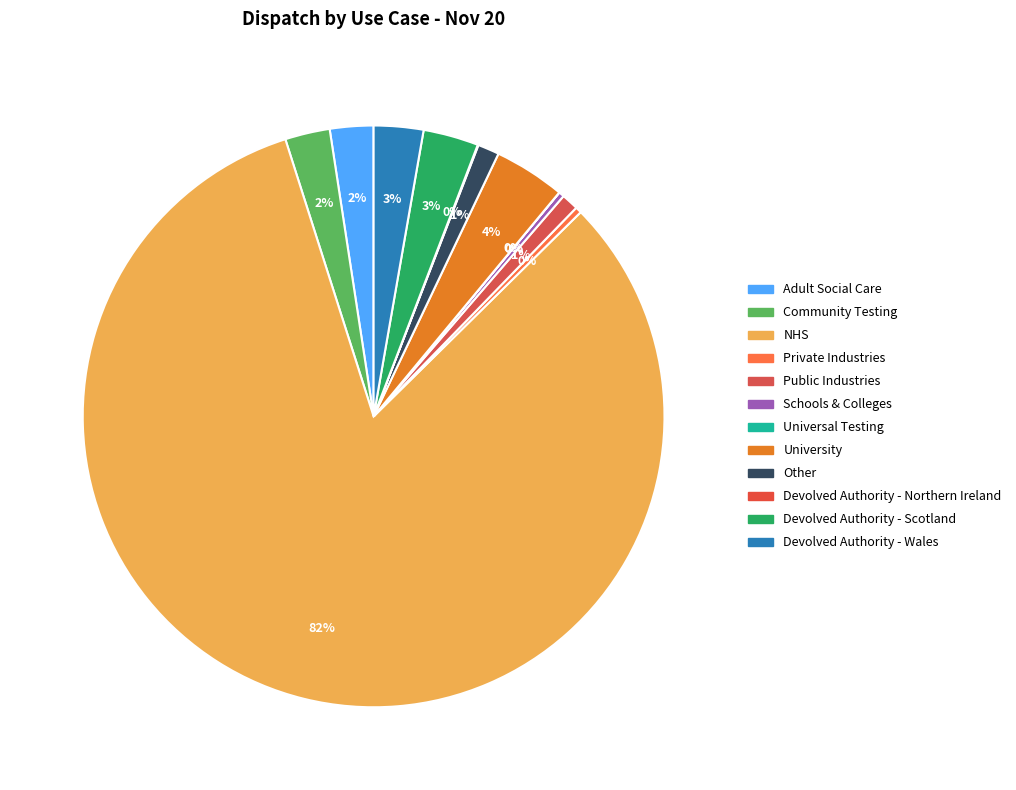

Which slice is the largest?

NHS